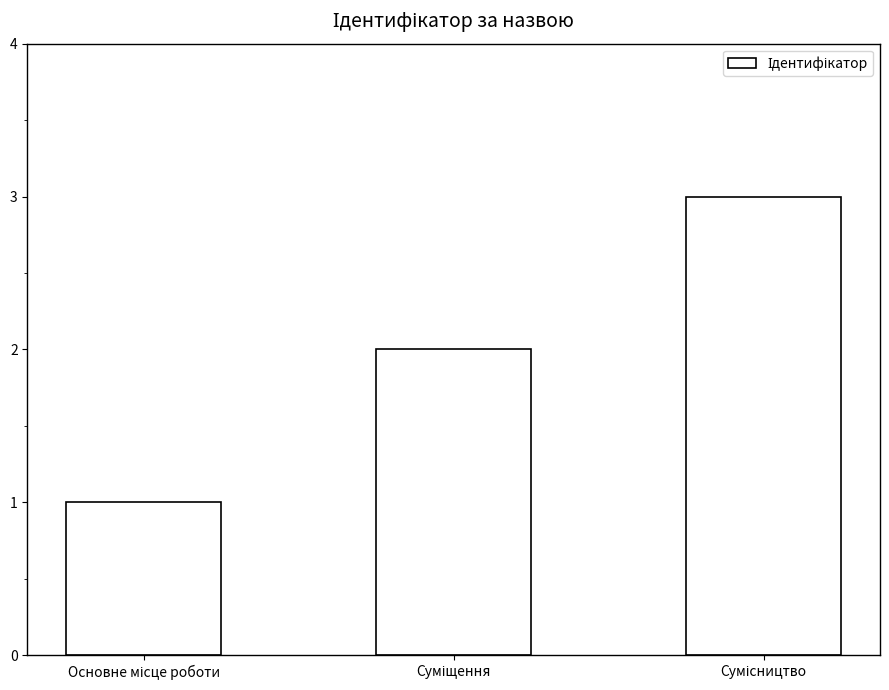

What is the greatest value displayed?

3